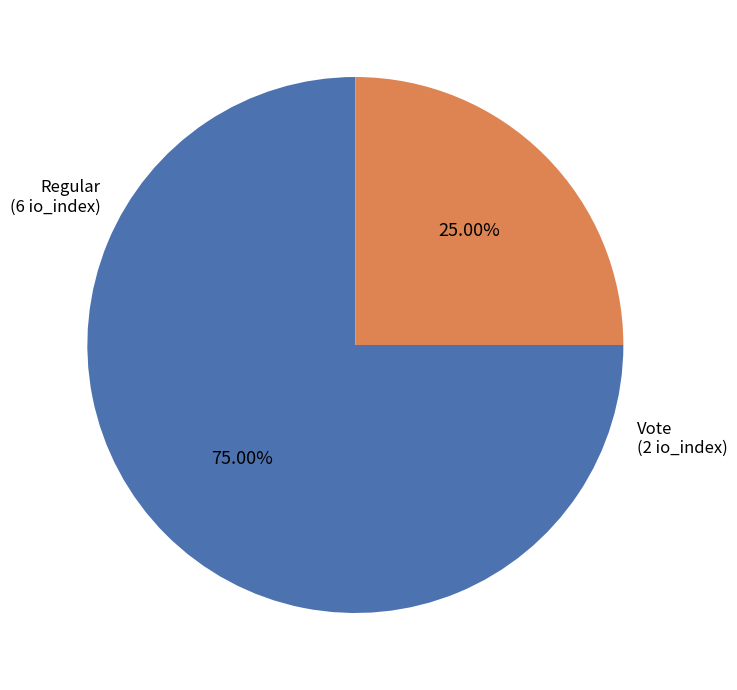

Is there any slice that represents more than half of the pie?

Yes